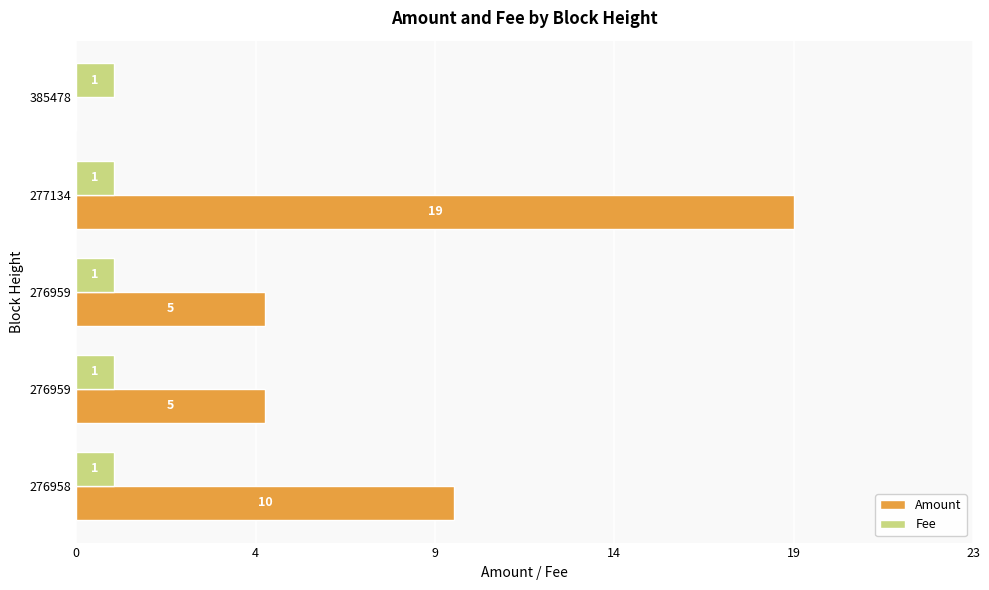

List the series in order of their peak value, highest first.

Amount, Fee